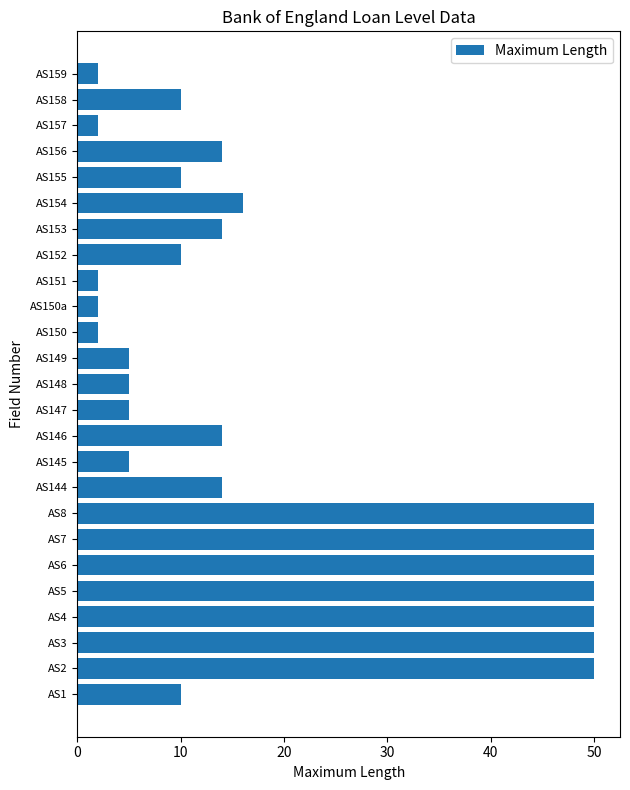

What is the sum of the values at AS159 and AS4?

52